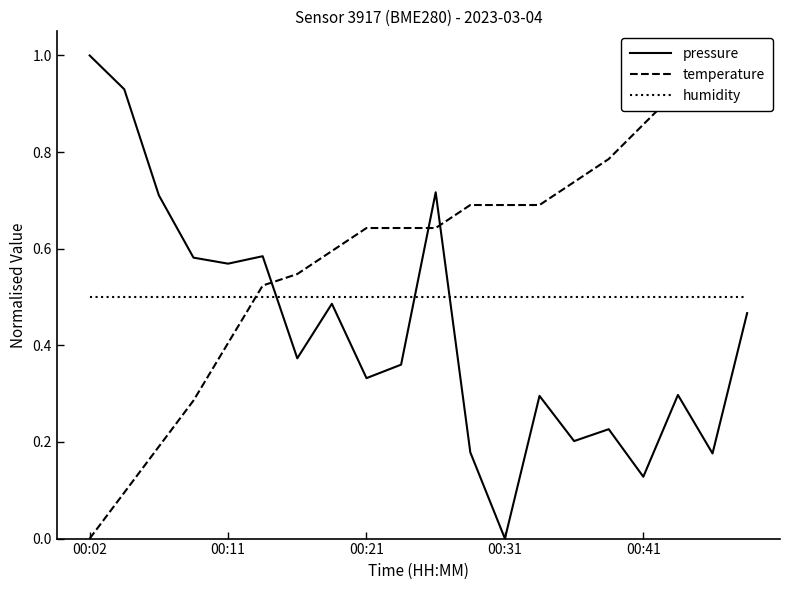

At which label does pressure reach its peak?

00:02